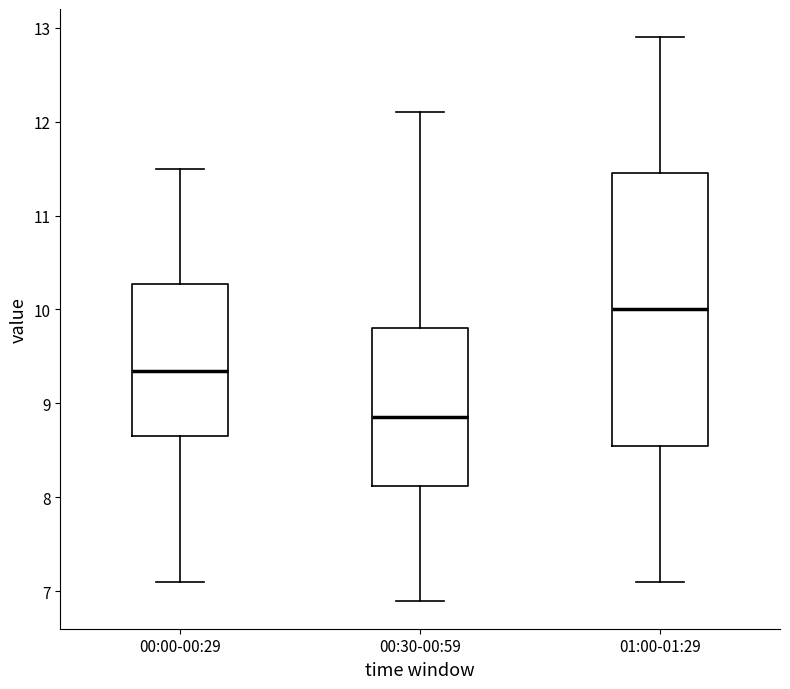

Comparing the boxes themselves (not the whiskers), which one is the tallest?

01:00-01:29